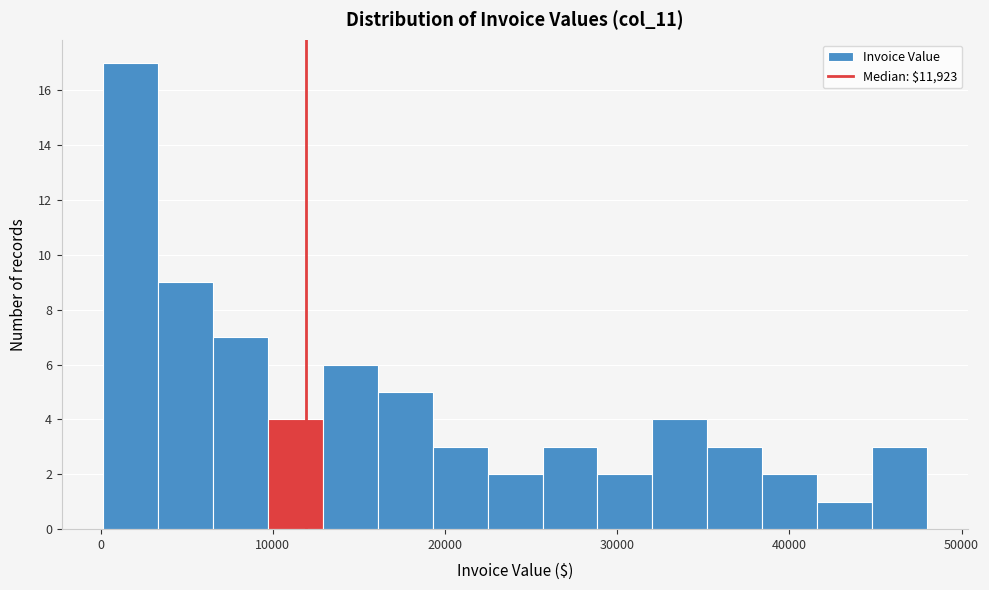

Around what value on the x-axis is the tallest bar? Give the approximate position of its centre, as read against the axis.

2000